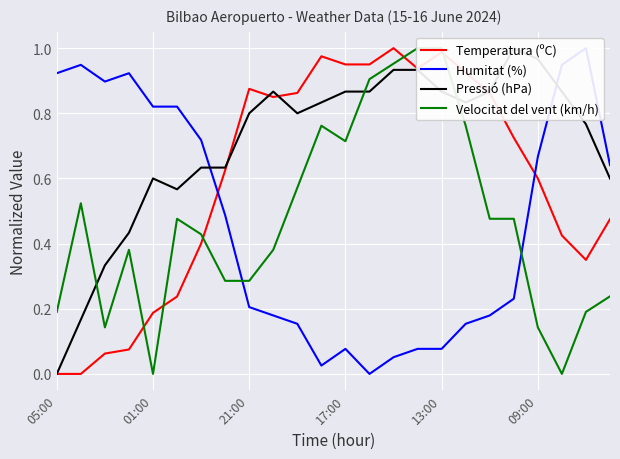

True or false: Temperatura (ºC) has a value of 1.4 at 17:00.

False